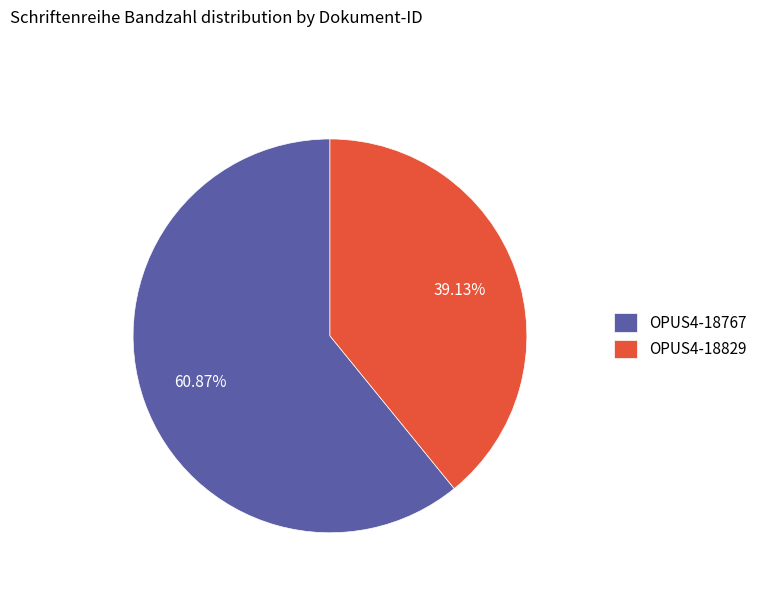

To the nearest percent, what percentage of the pie is OPUS4-18767?

61%